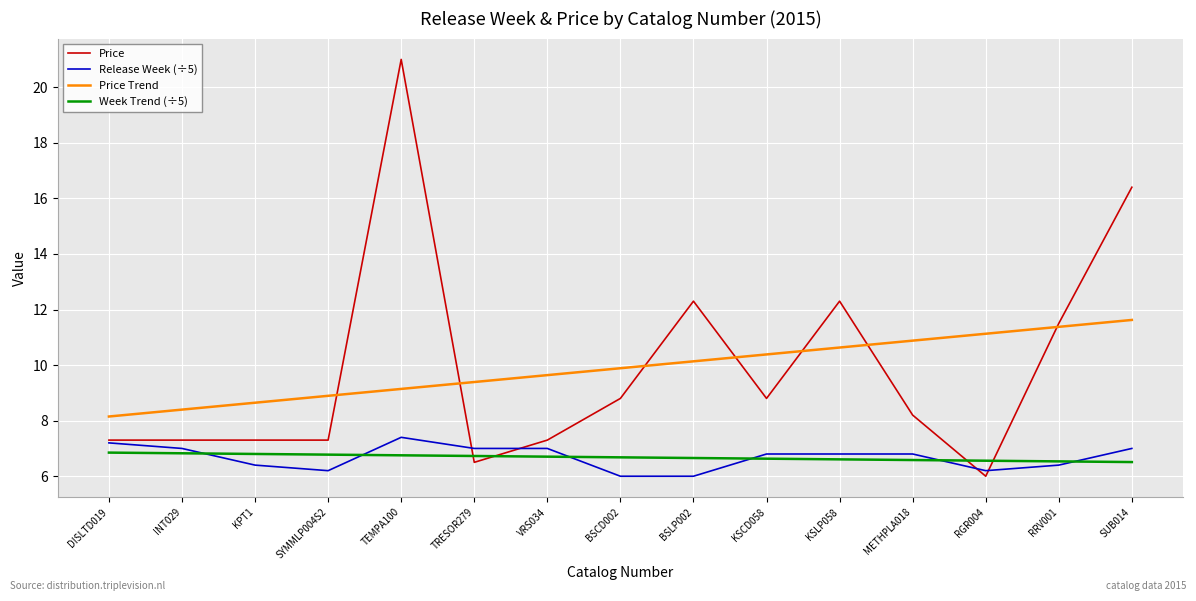

What is the highest value of the Week Trend (÷5) series?

6.9